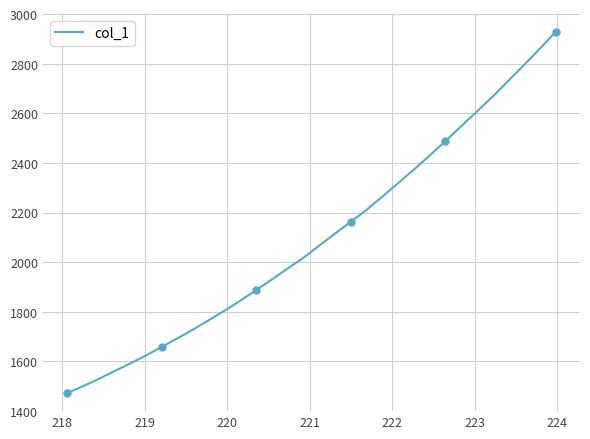

Does the chart have visible grid lines?

Yes